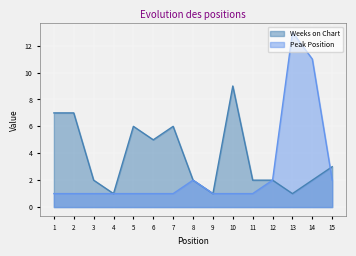

In Weeks on Chart, how many points are lower than both neighbors (excluding endpoints)?

4